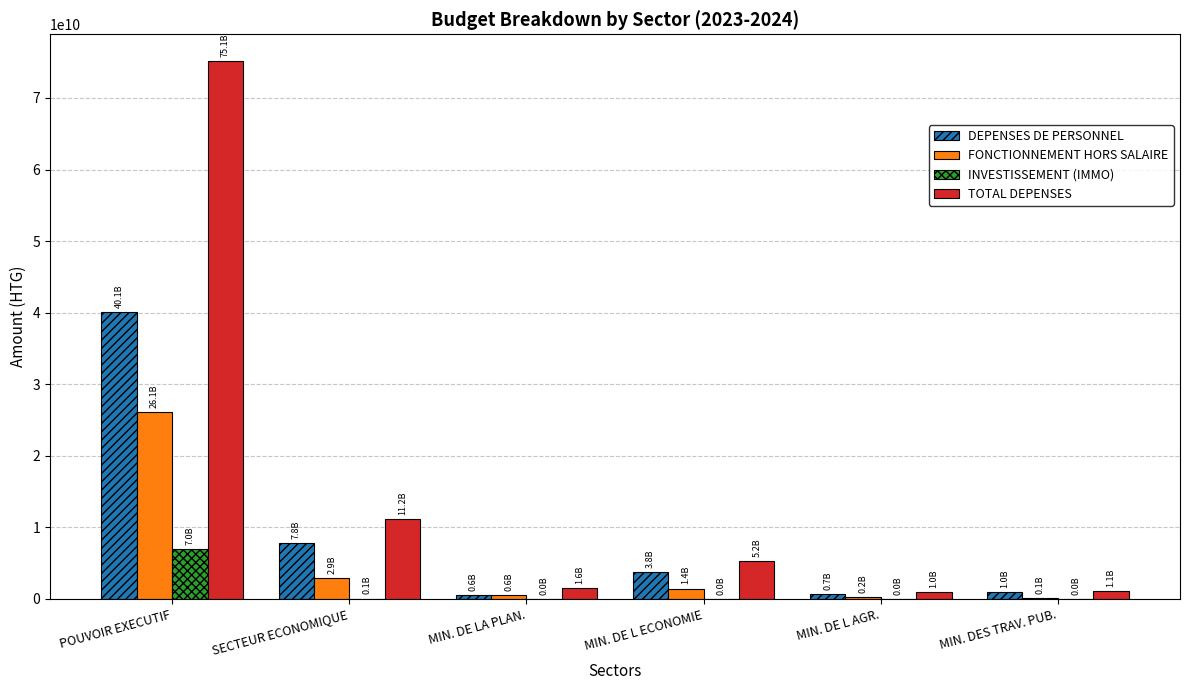

At which label does INVESTISSEMENT (IMMO) reach its peak?

POUVOIR EXECUTIF